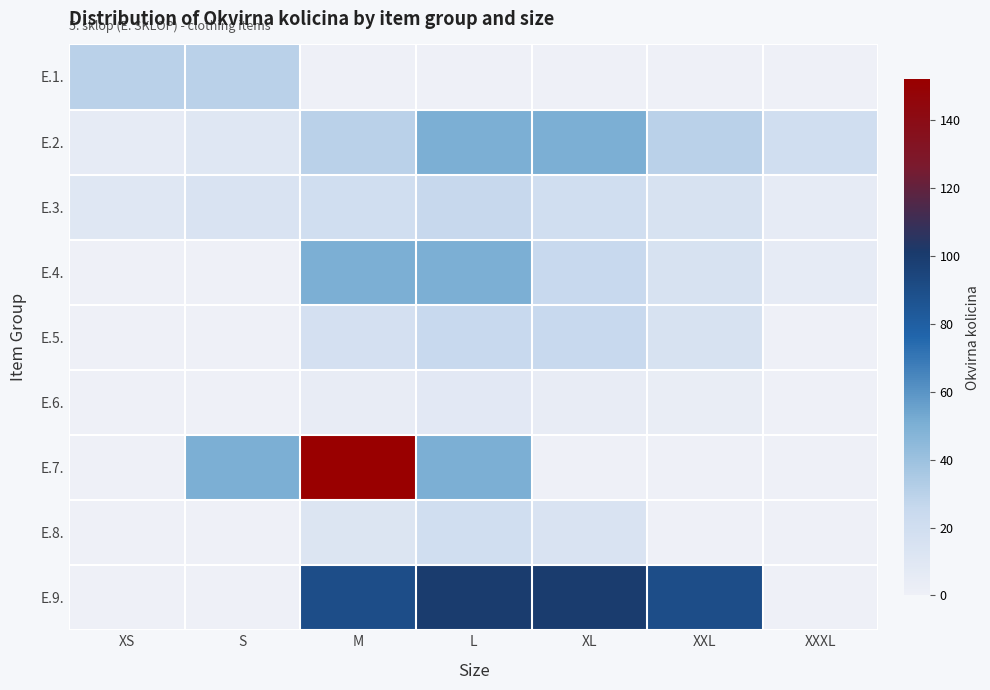

How many data points does each series have?

7